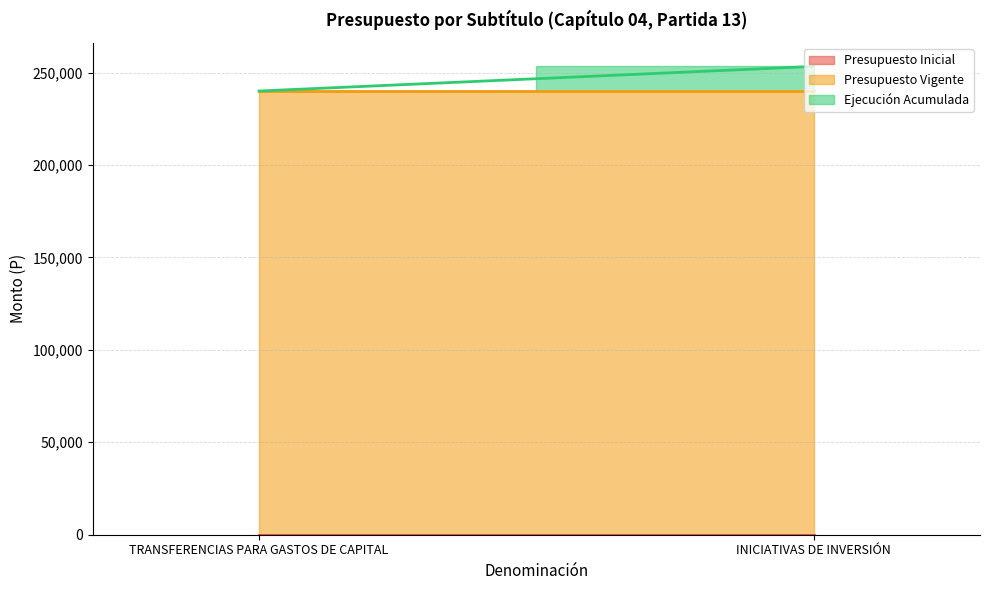

True or false: Presupuesto Inicial has a value of 0 at INICIATIVAS DE INVERSIÓN.

True